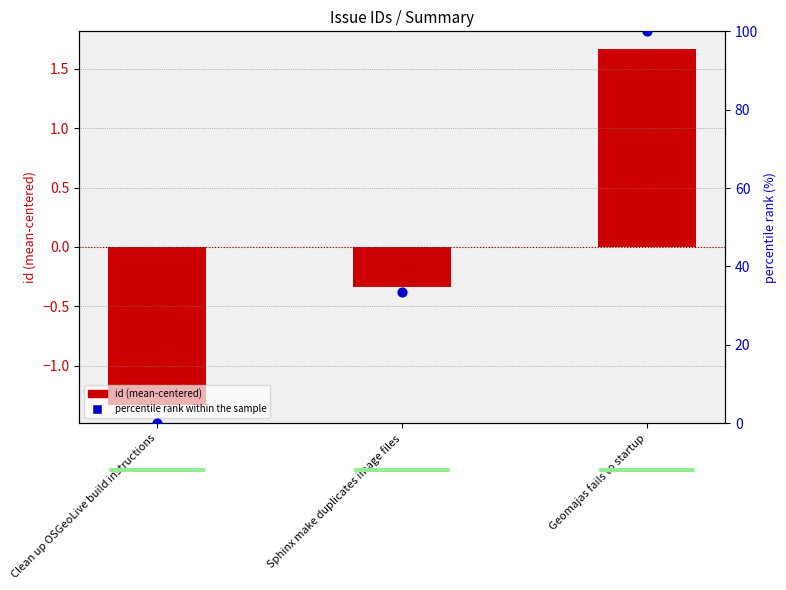

At which category is the sum across all series the highest?

Geomajas fails to startup